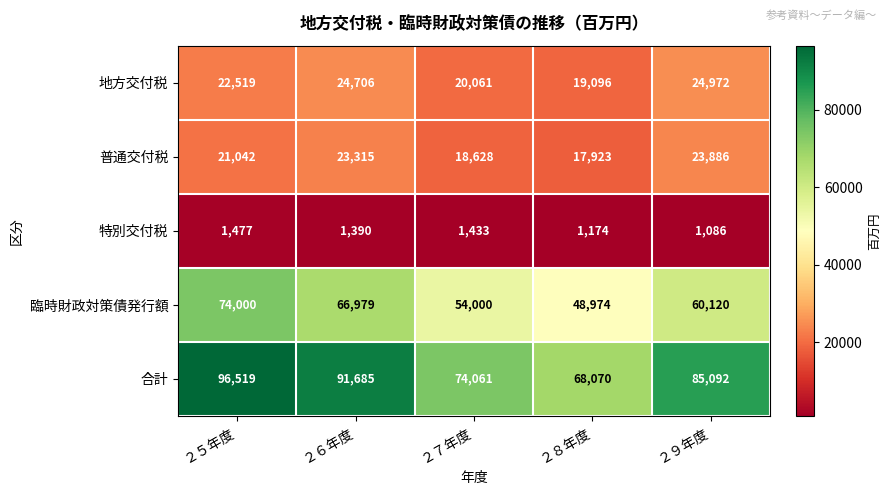

Rank the series at ２５年度 from lowest to highest value.

特別交付税, 普通交付税, 地方交付税, 臨時財政対策債発行額, 合計